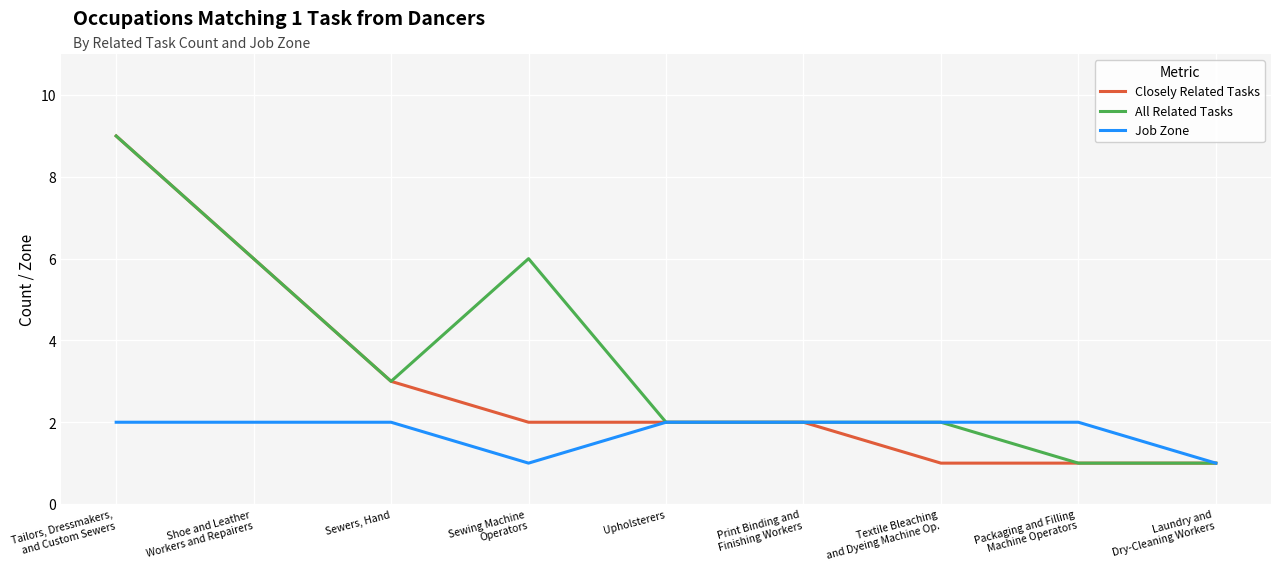

List the series in order of their overall mean, highest first.

All Related Tasks, Closely Related Tasks, Job Zone